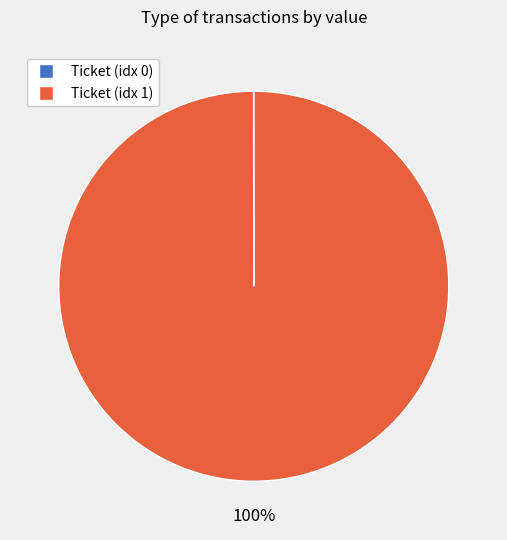

Is there a majority slice in this chart?

Yes